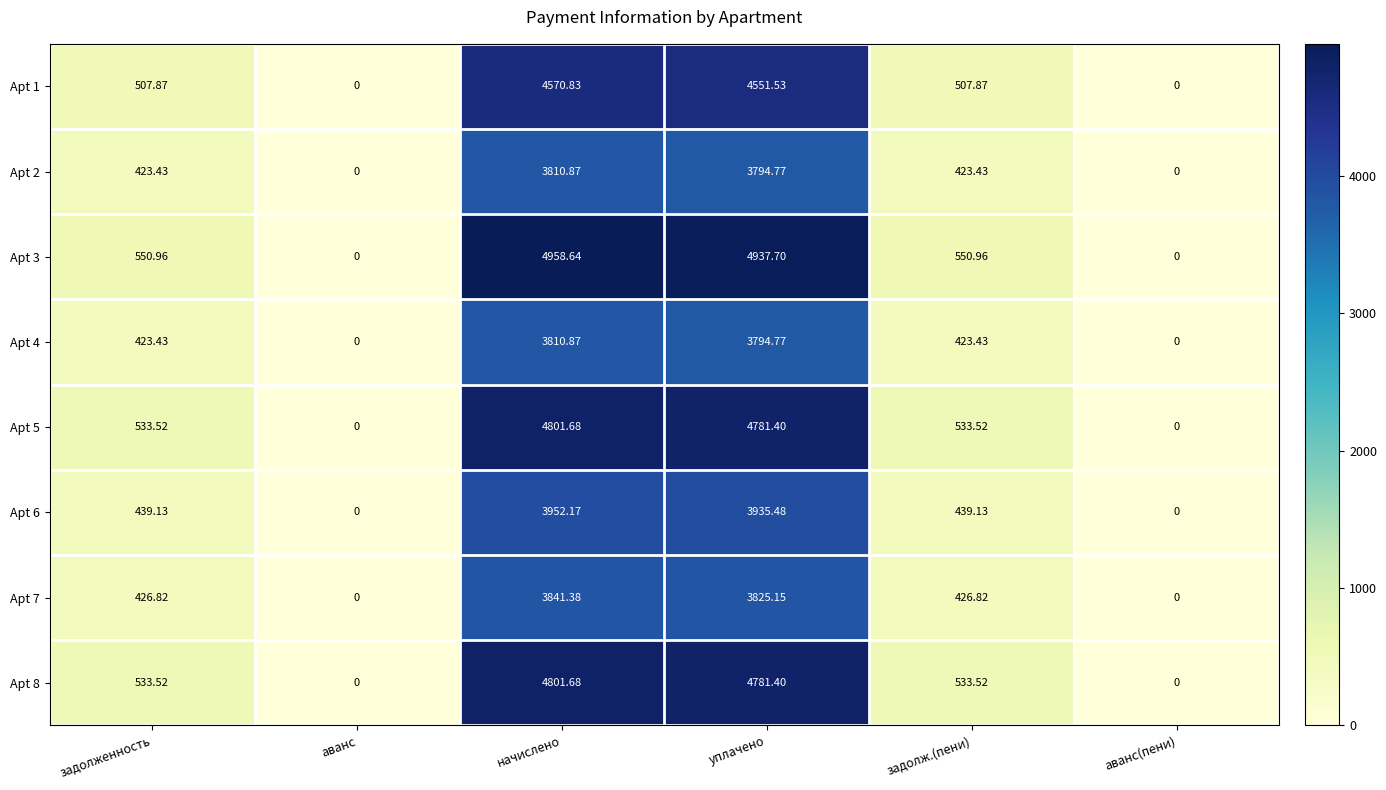

How many values in the Apt 5 series exceed 533?

4